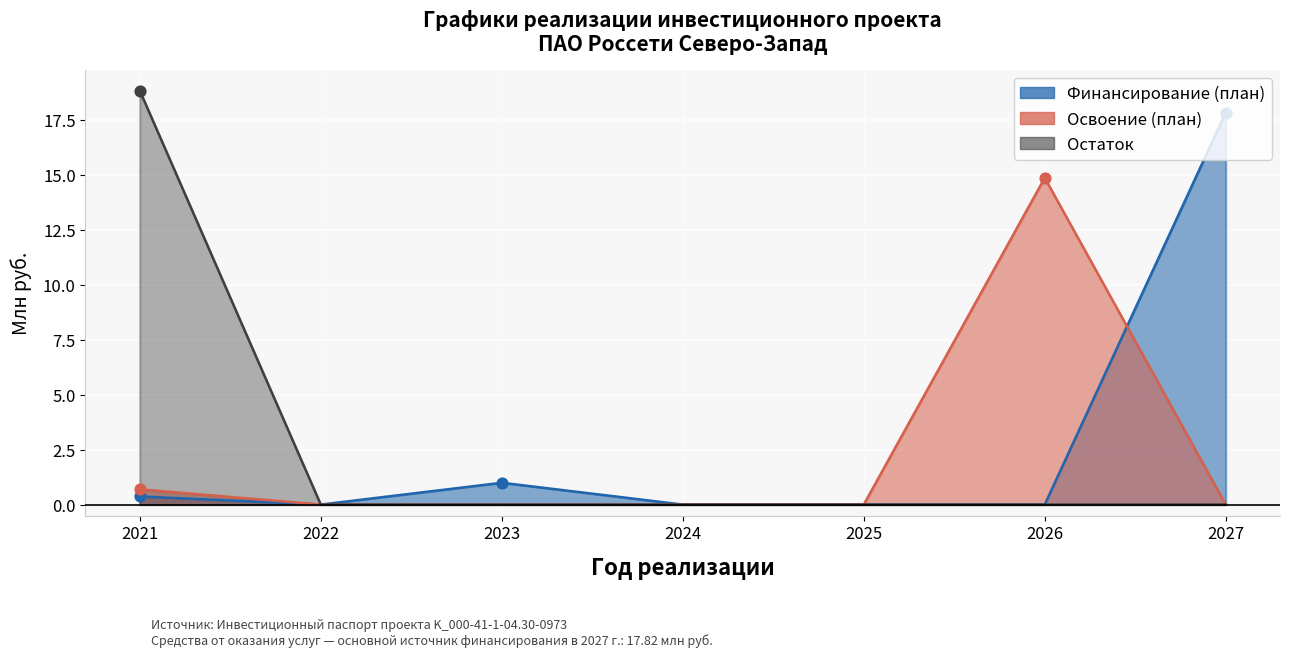

Which series has the largest total across all categories?

Финансирование (план)